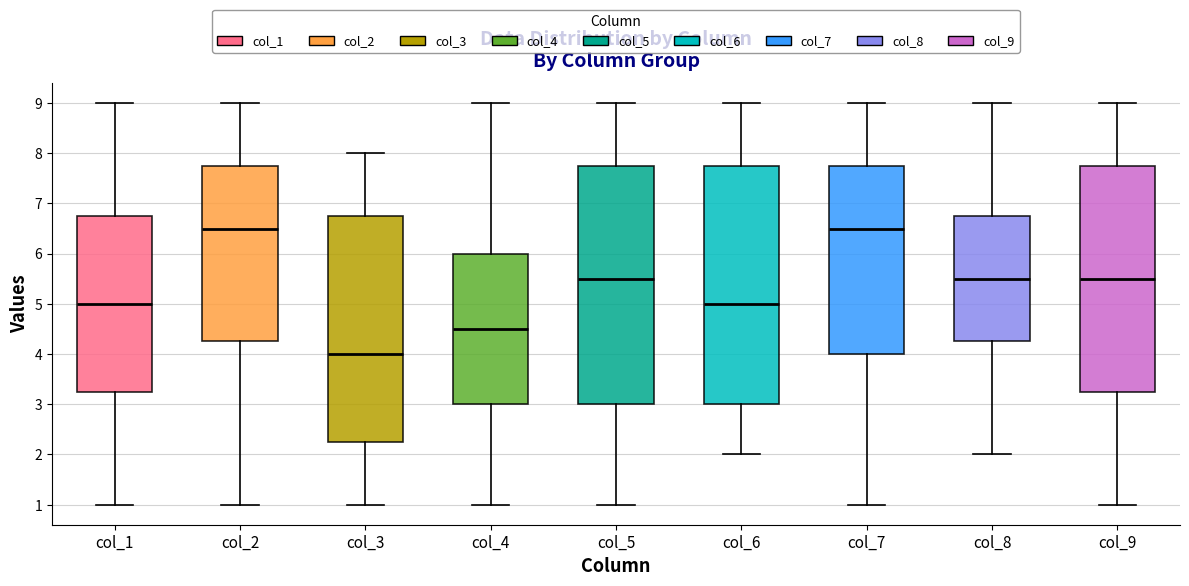

Which box has the lowest median line?

col_3